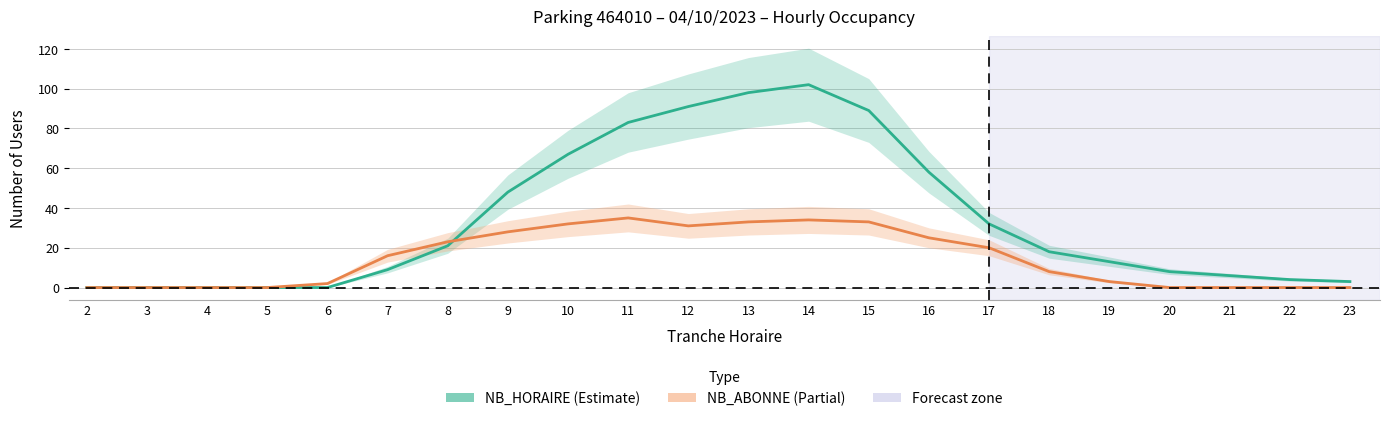

What is the total value across all series at 23?

3